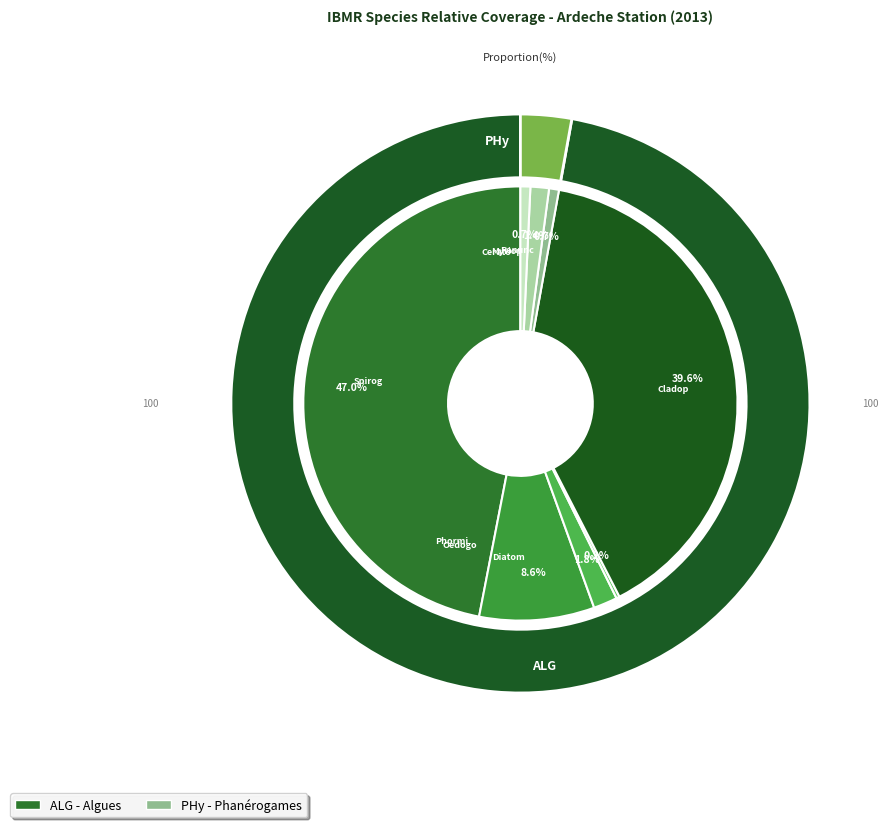

To the nearest percent, what percentage of the pie is Oedogonium sp.?

2%